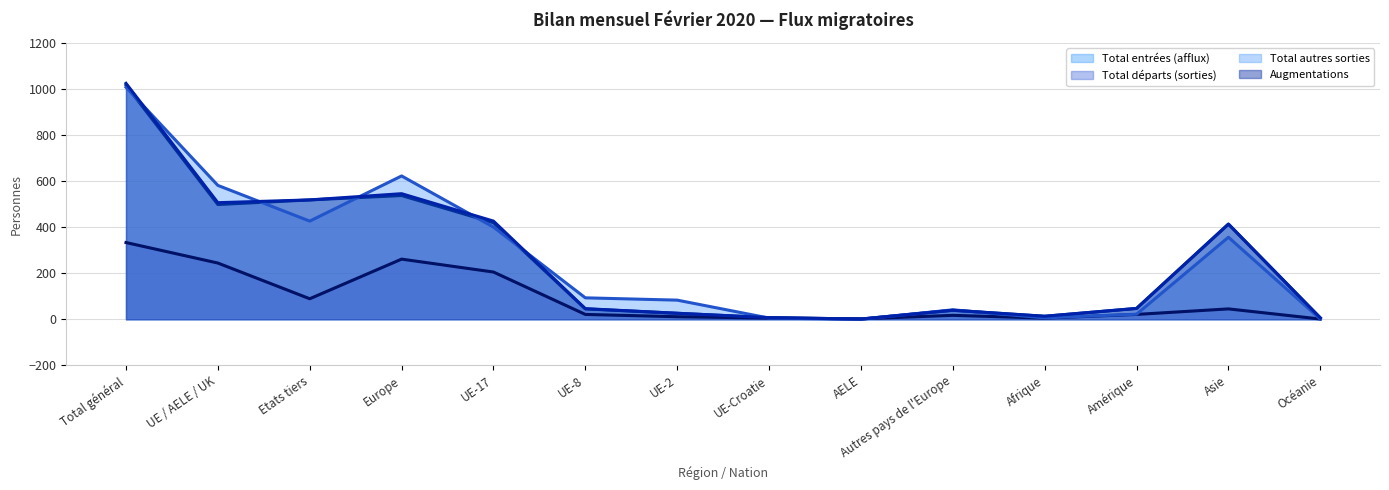

Which label corresponds to the smallest value in the chart?

AELE